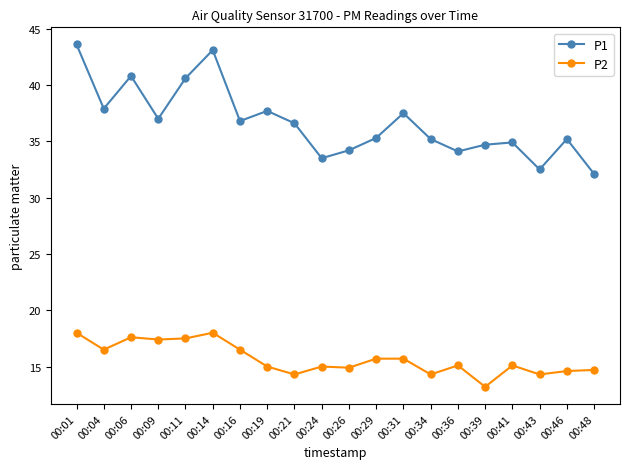

How many distinct data groups are displayed?

2